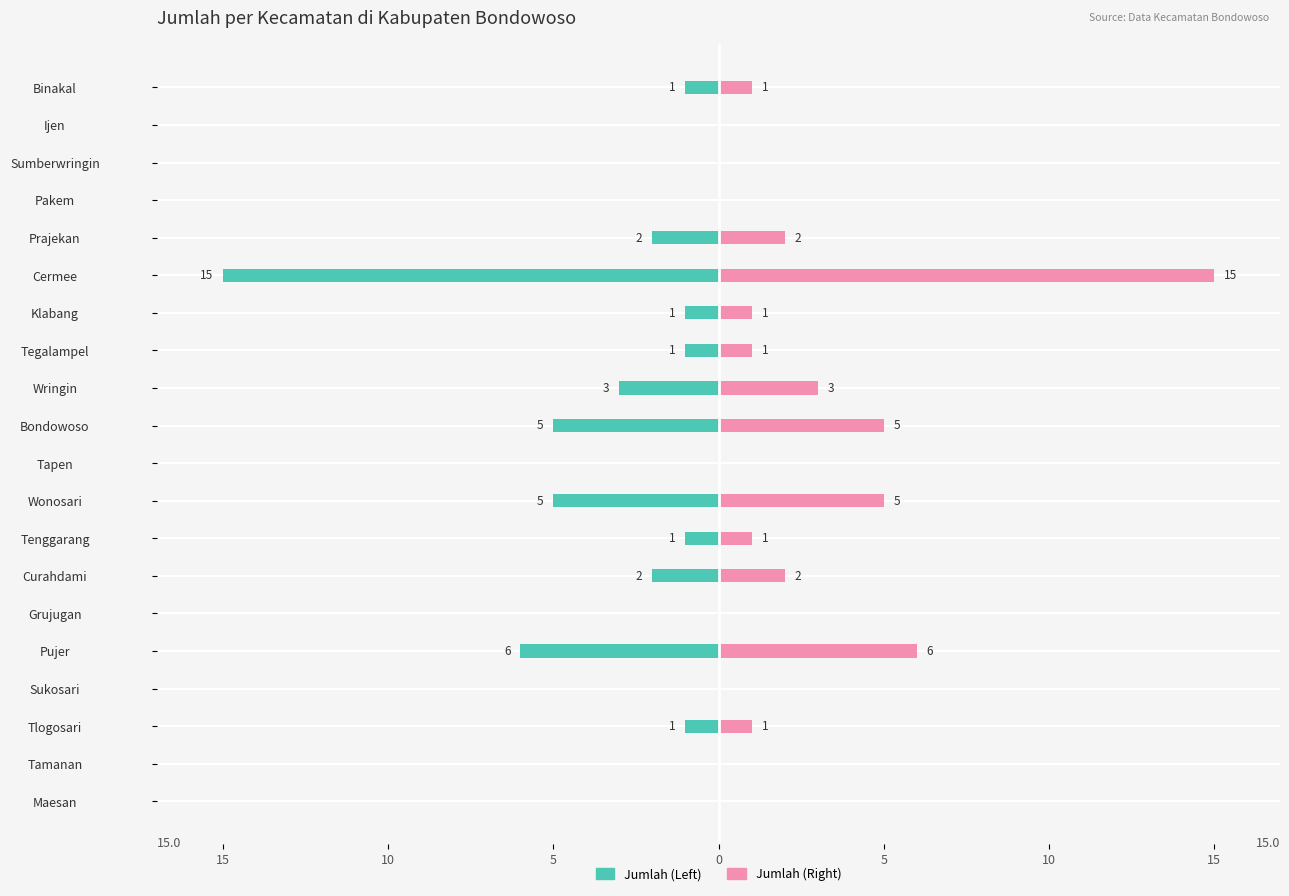

List the series in order of their peak value, highest first.

Jumlah (Right), Jumlah (Left)